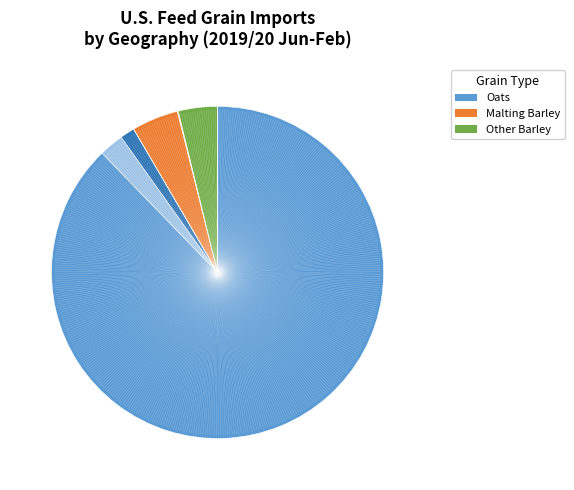

Does any single category account for the majority?

Yes